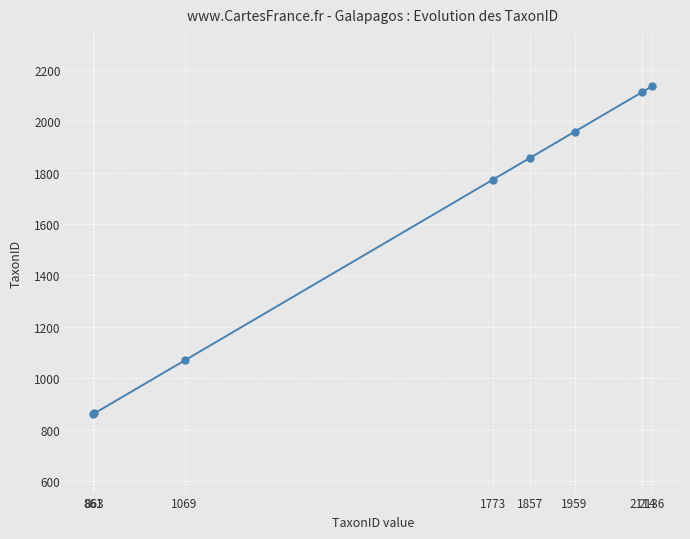

What is the difference between the maximum and minimum values?

1275